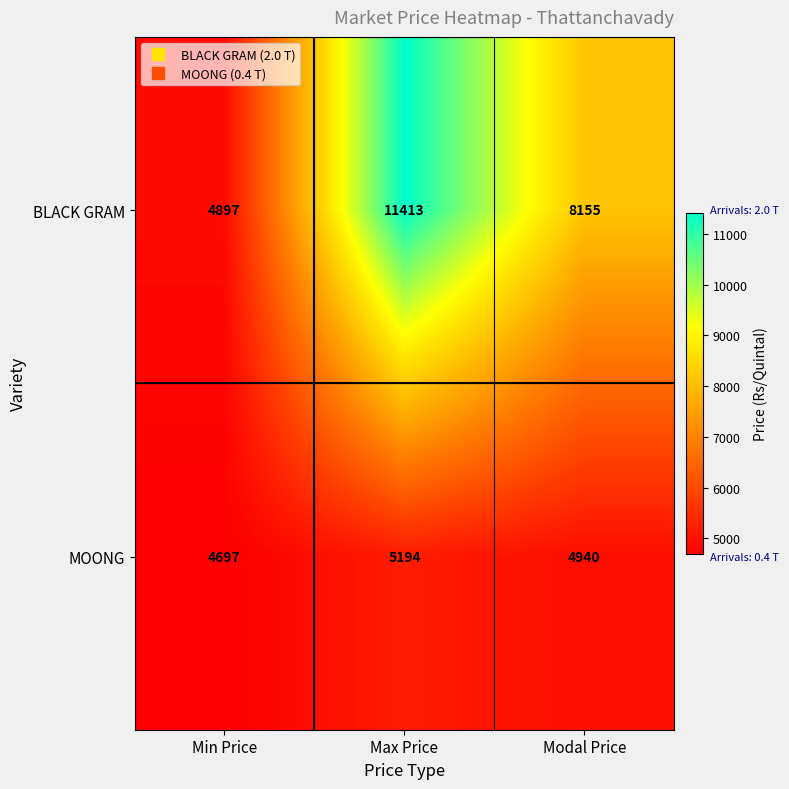

Reading left to right, what are all the values shown in this chart?

BLACK GRAM: 4897	11413	8155
MOONG: 4697	5194	4940